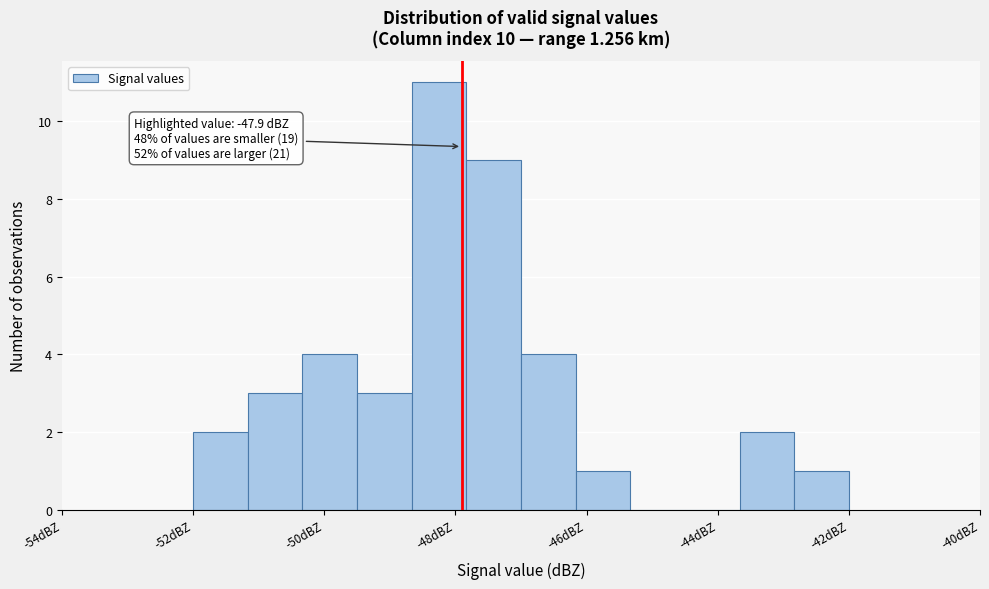

Which range on the x-axis has the tallest bar?

-48.6 to -47.8